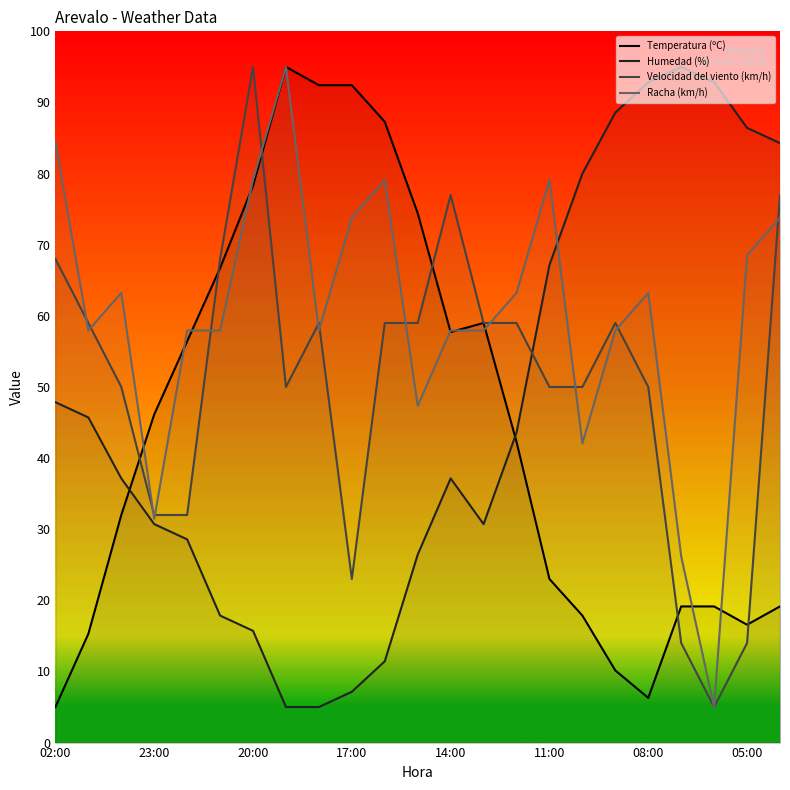

The Racha (km/h) series shows 31.5 at 23:00. True or false?

True